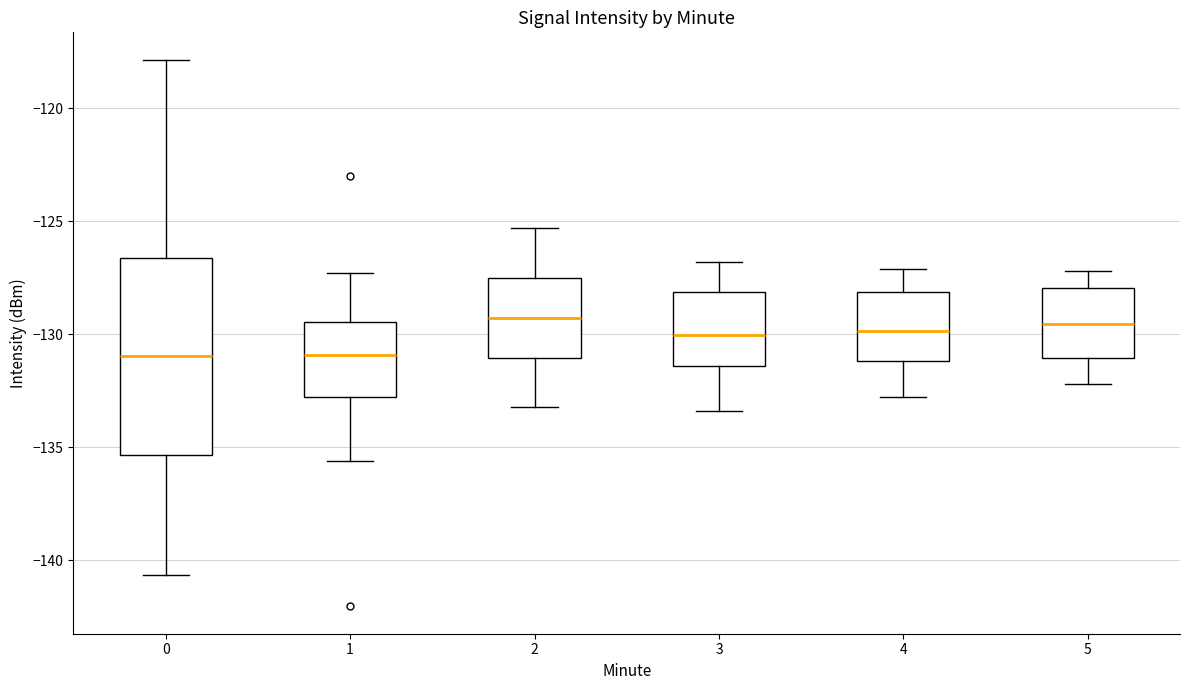

Reading left to right, read every box against the y-axis: the position of its median line, the range the box covers, and the ends of its whiskers. The values are not printed on the chart, so give them approximately, as read against the axis.

0: median -131.0, box -135.5 to -126.5, whiskers -140.5 to -118.0
1: median -131.0, box -133.0 to -129.5, whiskers -135.5 to -127.5
2: median -129.5, box -131.0 to -127.5, whiskers -133.0 to -125.5
3: median -130.0, box -131.5 to -128.0, whiskers -133.5 to -127.0
4: median -130.0, box -131.0 to -128.0, whiskers -133.0 to -127.0
5: median -129.5, box -131.0 to -128.0, whiskers -132.0 to -127.0